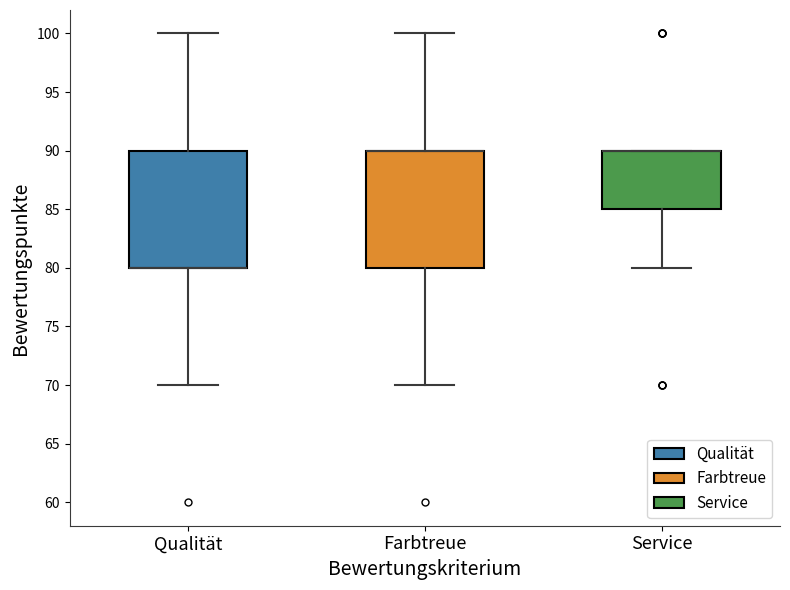

Reading left to right, read every box against the y-axis: the position of its median line, the range the box covers, and the ends of its whiskers. The values are not printed on the chart, so give them approximately, as read against the axis.

Qualität: median 80 (drawn on the box's lower edge), box 80 to 90, whiskers 70 to 100
Farbtreue: median 90 (drawn on the box's upper edge), box 80 to 90, whiskers 70 to 100
Service: median 90 (drawn on the box's upper edge), box 85 to 90, whiskers 80 to 90